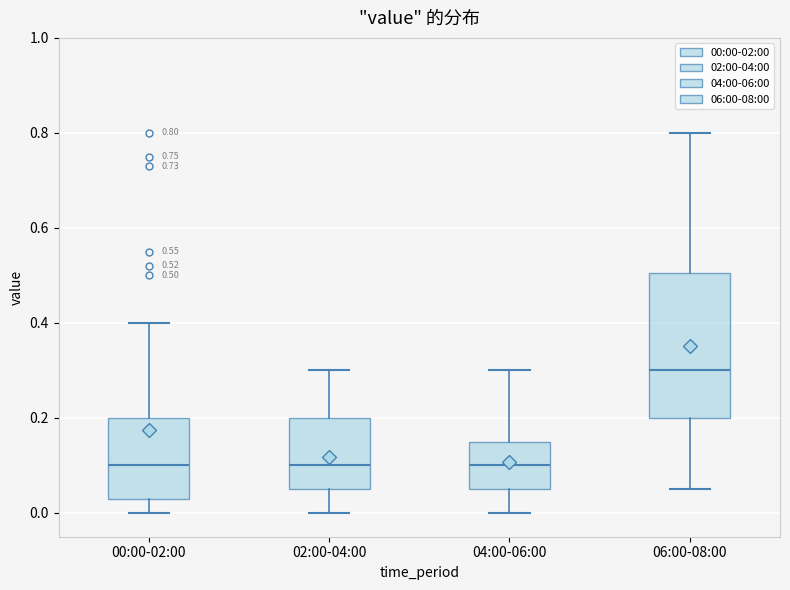

Which box is the tallest, from its lower edge to its upper edge?

06:00-08:00